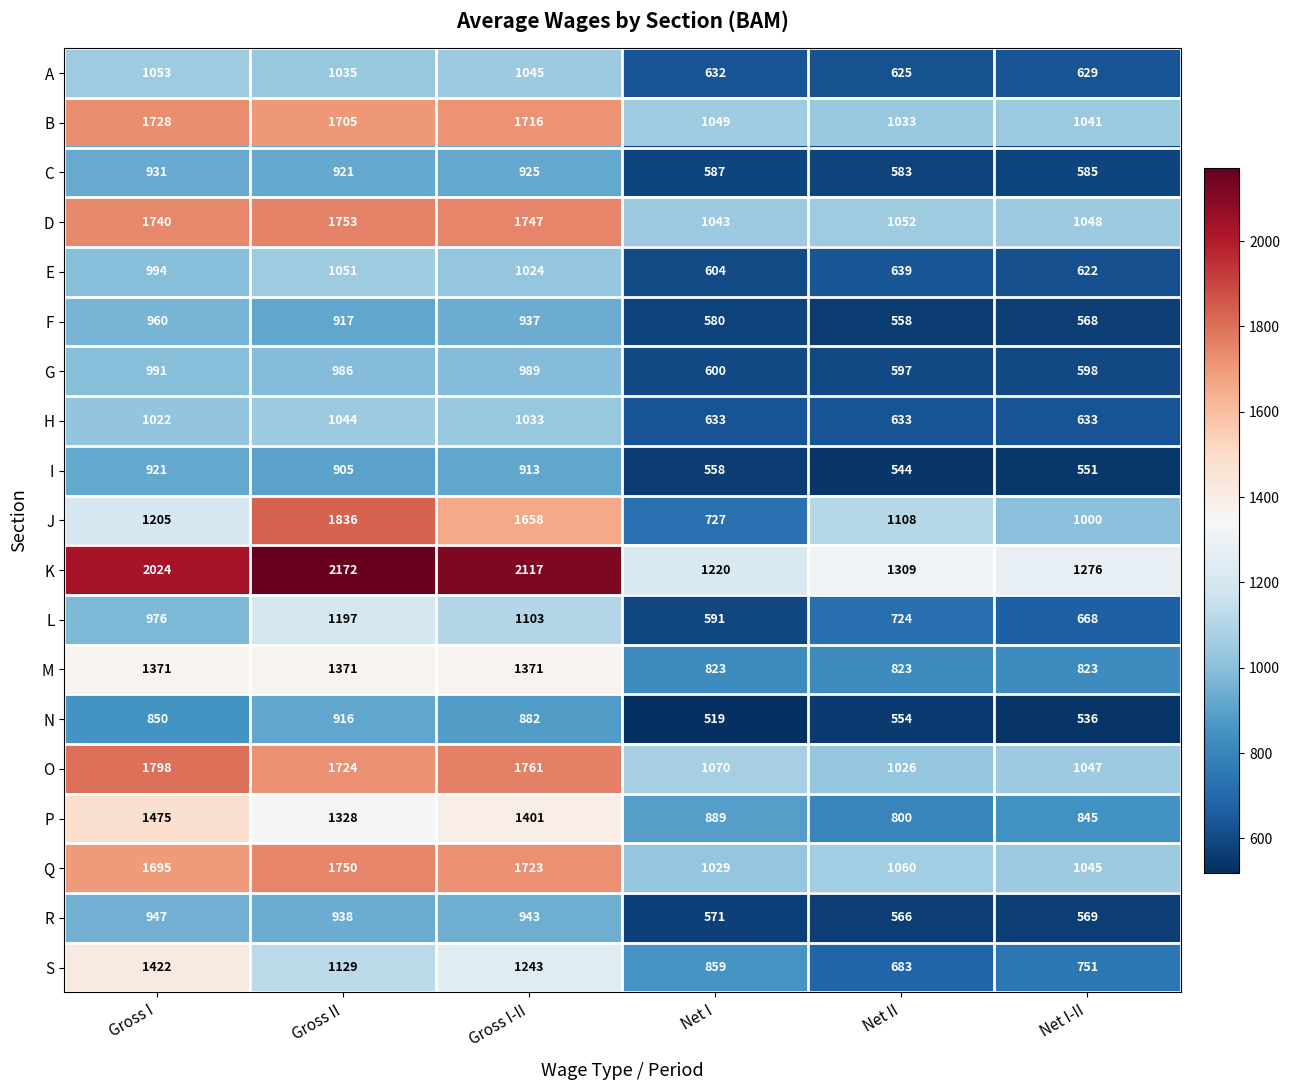

Where does the A series first go above 1035?

Gross I